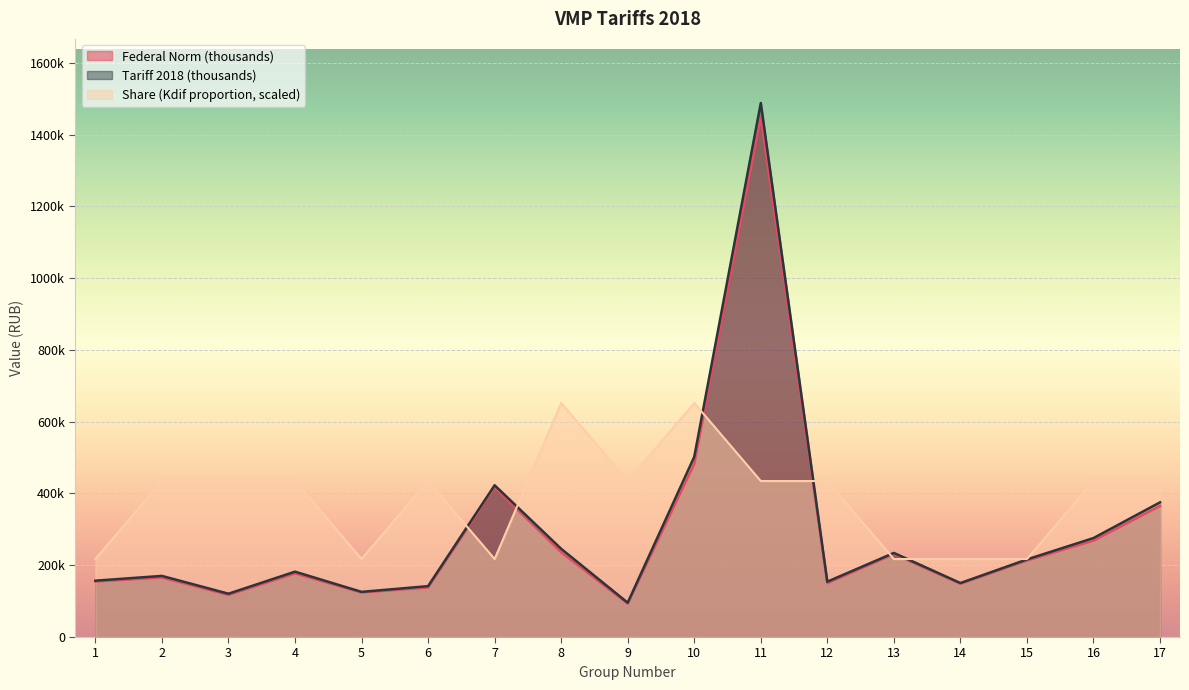

List the series in order of their peak value, highest first.

Tariff 2018 (thousands), Federal Norm (thousands), Share (Kdif proportion, scaled)